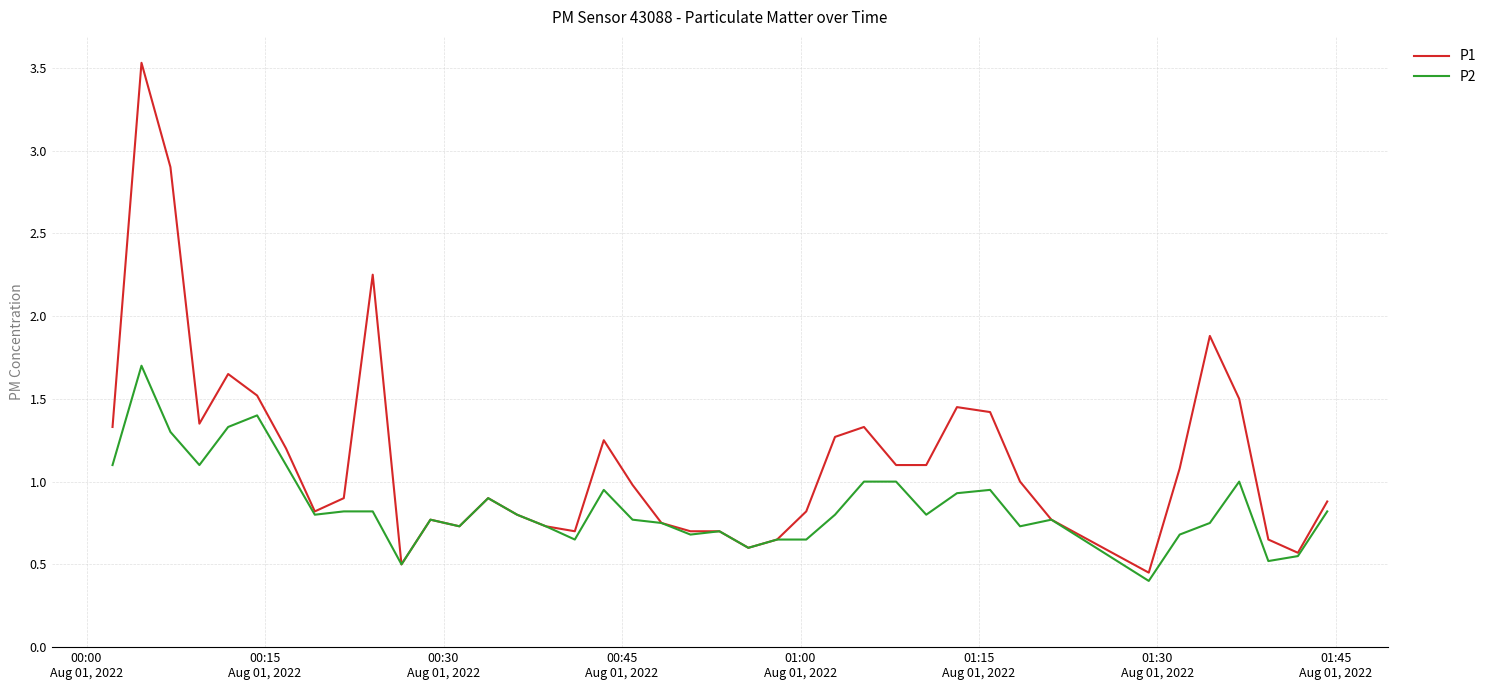

Rank the series by their average value, from lowest to highest.

P2, P1